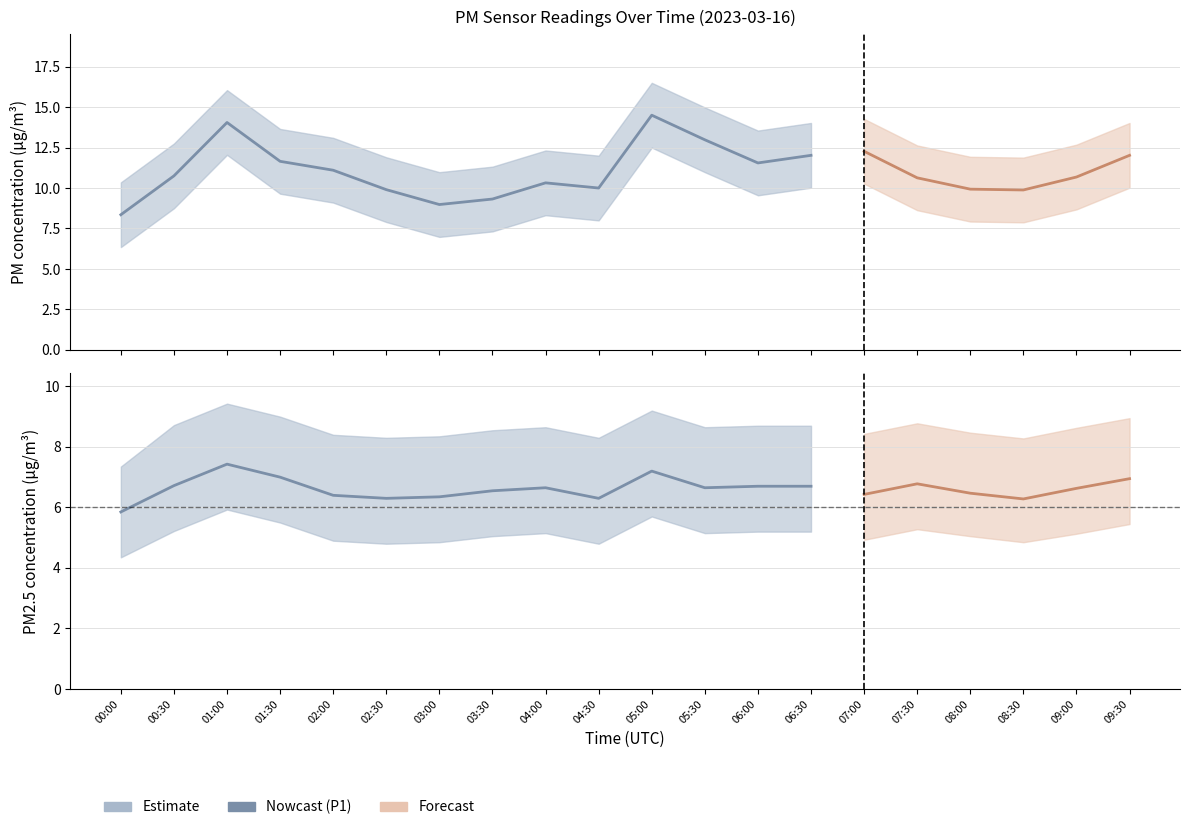

Read the P2 value at 05:30.

6.7